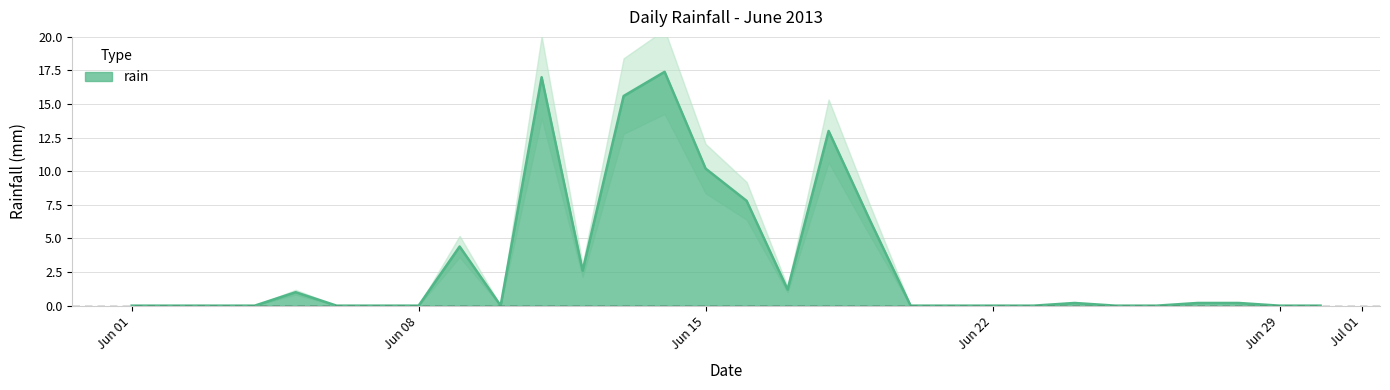

What is the change in value from 2013-06-18 to 2013-06-23?

-13.0